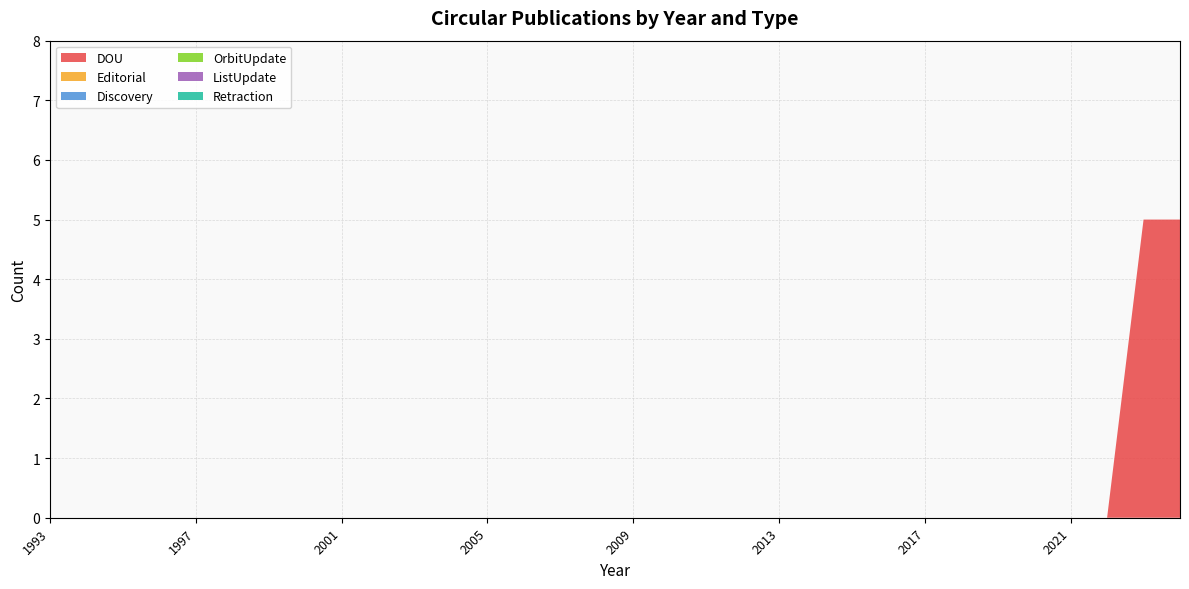

Reading left to right, list all the values displayed in this chart.

DOU: 0	0	0	0	0	0	0	0	0	0	0	0	0	0	0	0	0	0	0	0	0	0	0	0	0	0	0	0	0	0	5	5
Editorial: 0	0	0	0	0	0	0	0	0	0	0	0	0	0	0	0	0	0	0	0	0	0	0	0	0	0	0	0	0	0	0	0
Discovery: 0	0	0	0	0	0	0	0	0	0	0	0	0	0	0	0	0	0	0	0	0	0	0	0	0	0	0	0	0	0	0	0
OrbitUpdate: 0	0	0	0	0	0	0	0	0	0	0	0	0	0	0	0	0	0	0	0	0	0	0	0	0	0	0	0	0	0	0	0
ListUpdate: 0	0	0	0	0	0	0	0	0	0	0	0	0	0	0	0	0	0	0	0	0	0	0	0	0	0	0	0	0	0	0	0
Retraction: 0	0	0	0	0	0	0	0	0	0	0	0	0	0	0	0	0	0	0	0	0	0	0	0	0	0	0	0	0	0	0	0